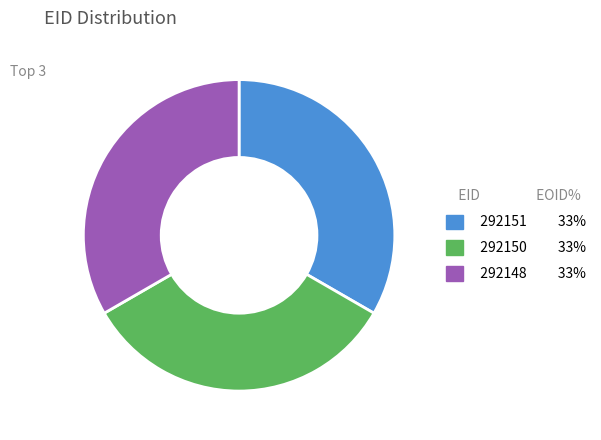

Is there any slice that represents more than half of the pie?

No